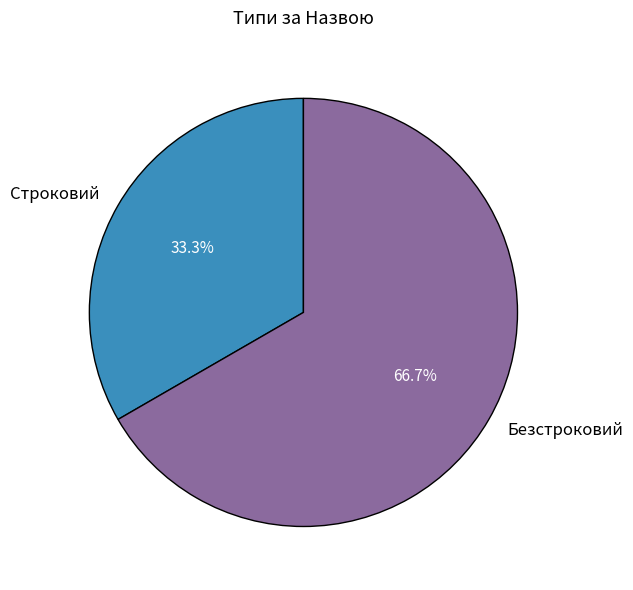

Which slice represents more than half of the pie?

Безстроковий